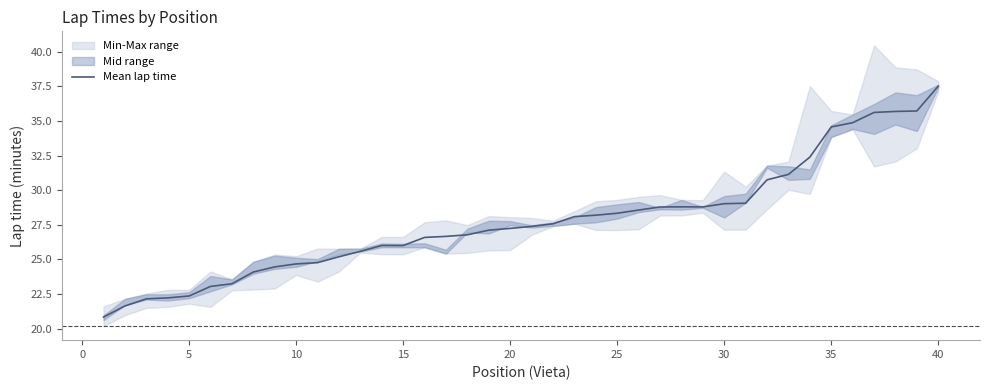

The value of Mean lap time at 40 is 37.5. True or false?

True